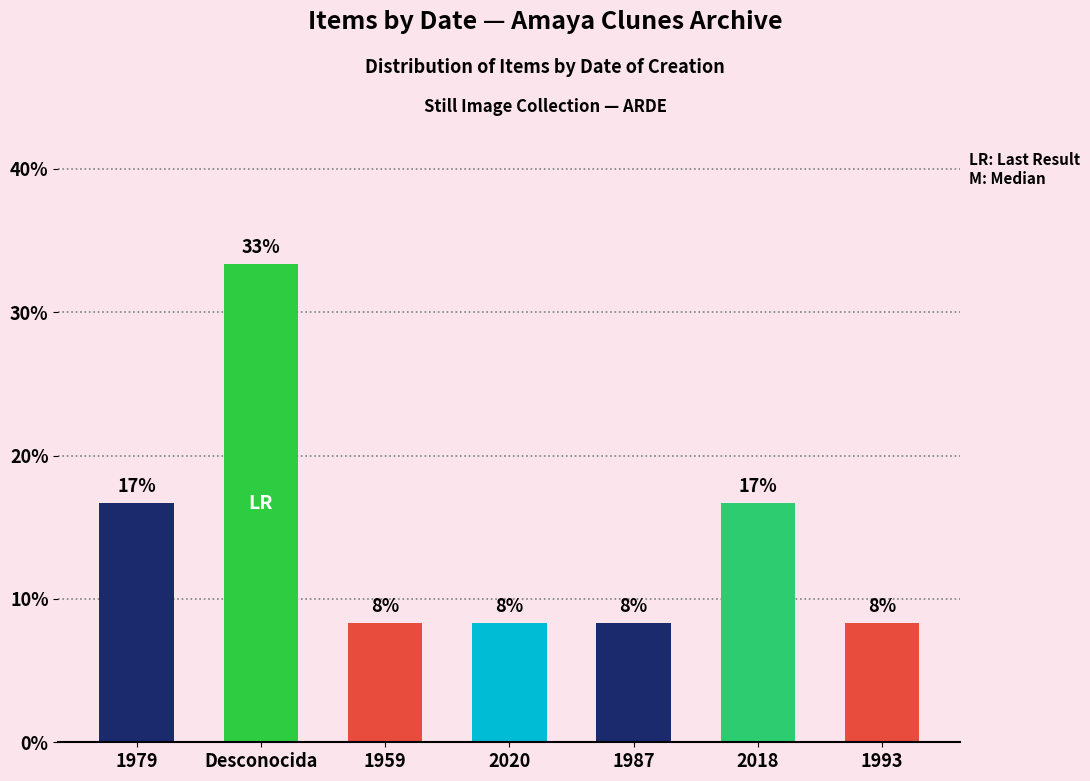

What is the average value?

14.3